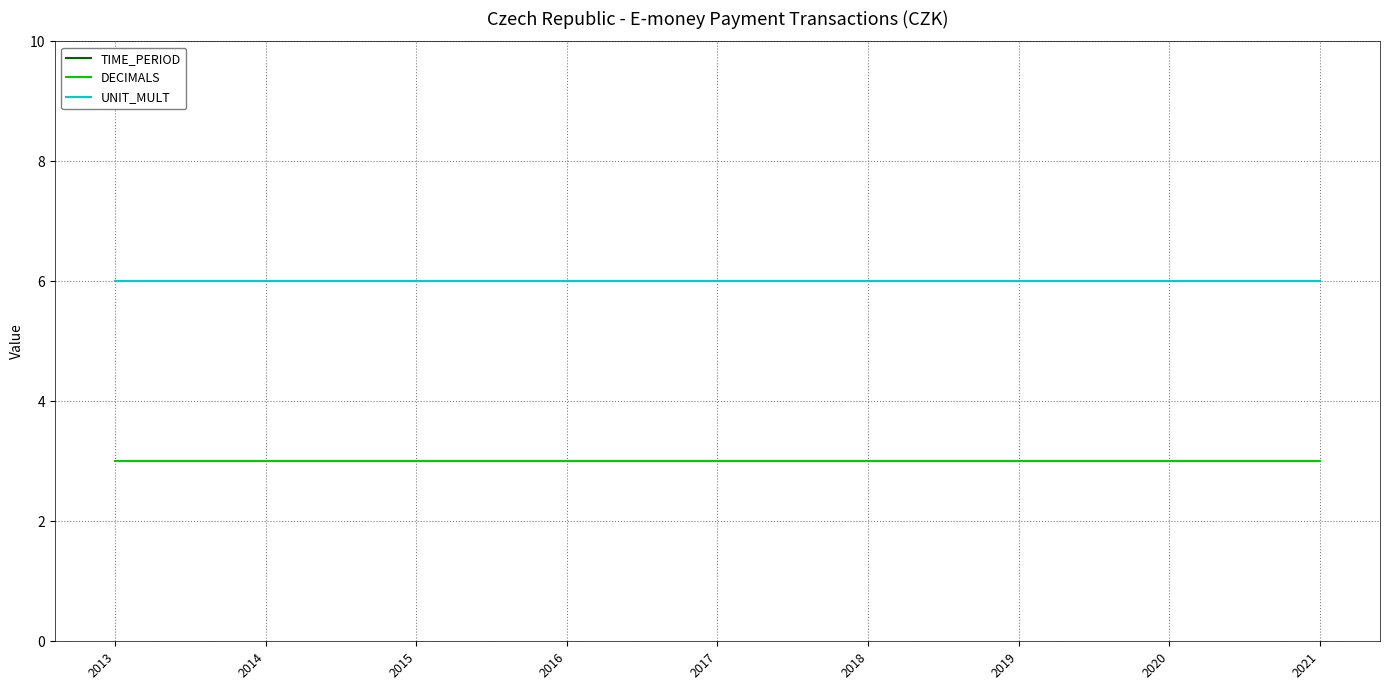

True or false: TIME_PERIOD and DECIMALS intersect in this chart.

False